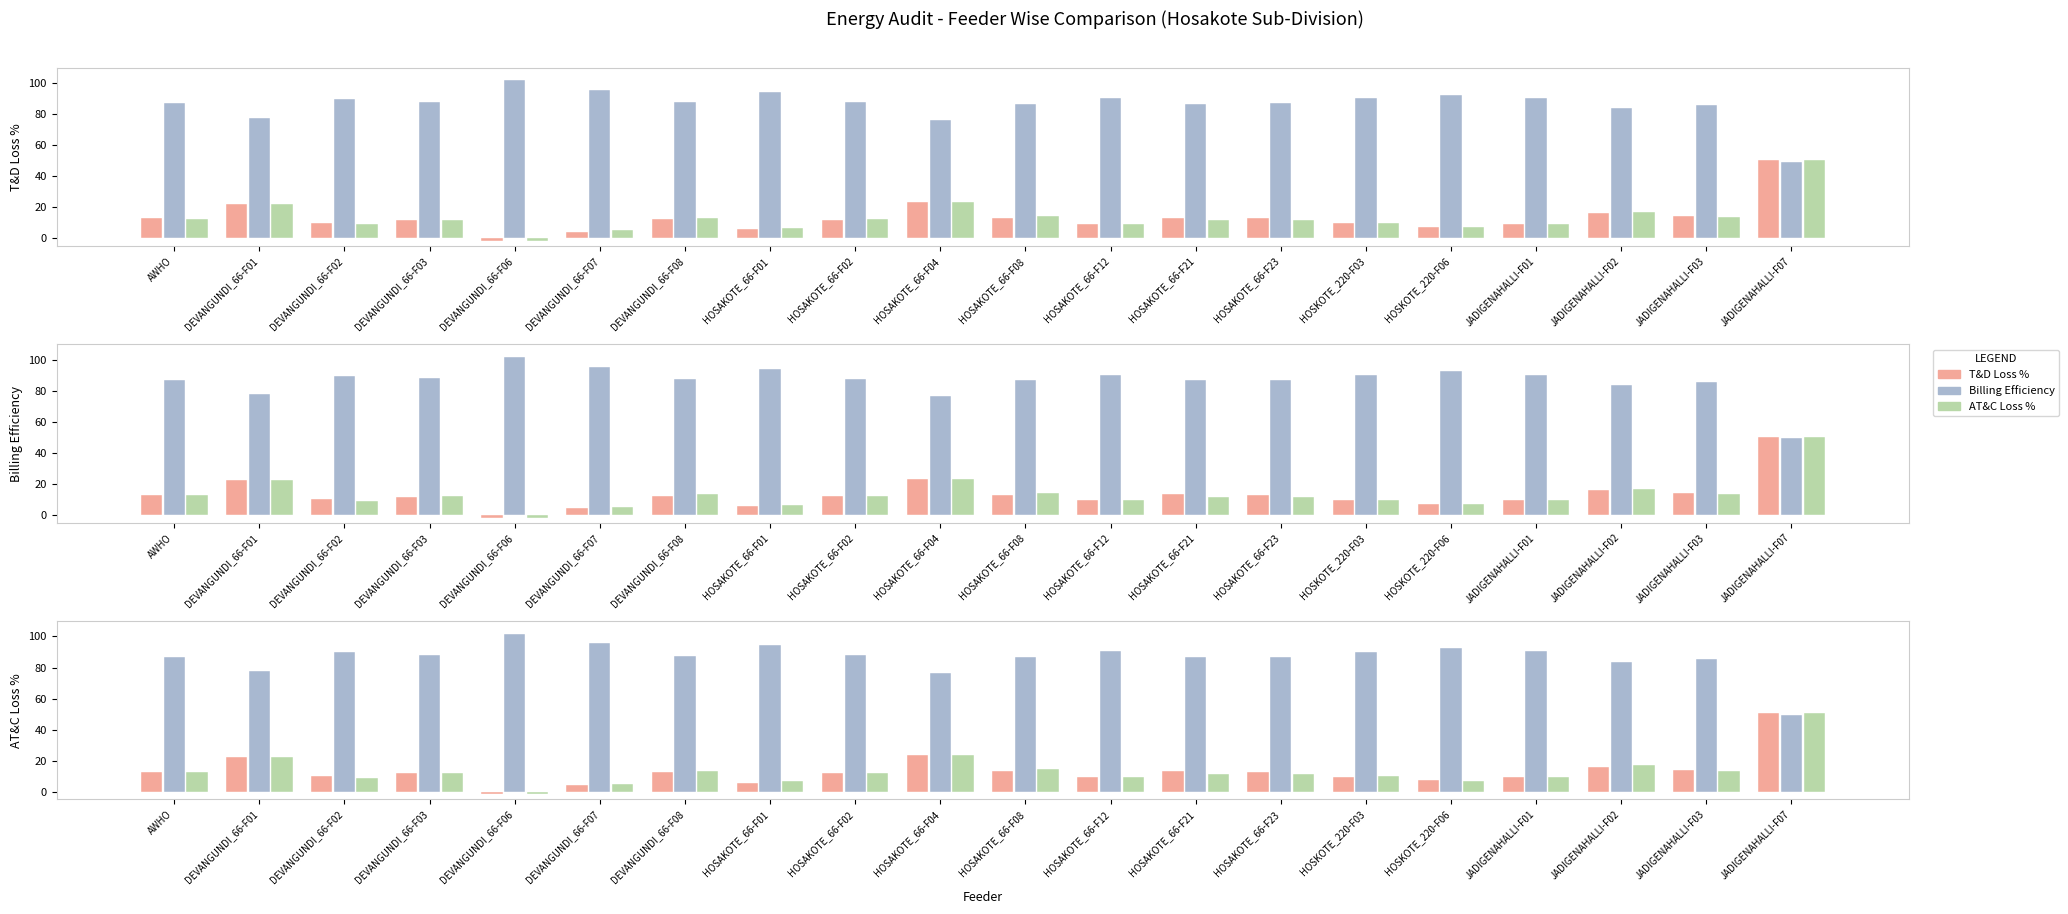

Does the chart contain any negative values?

Yes